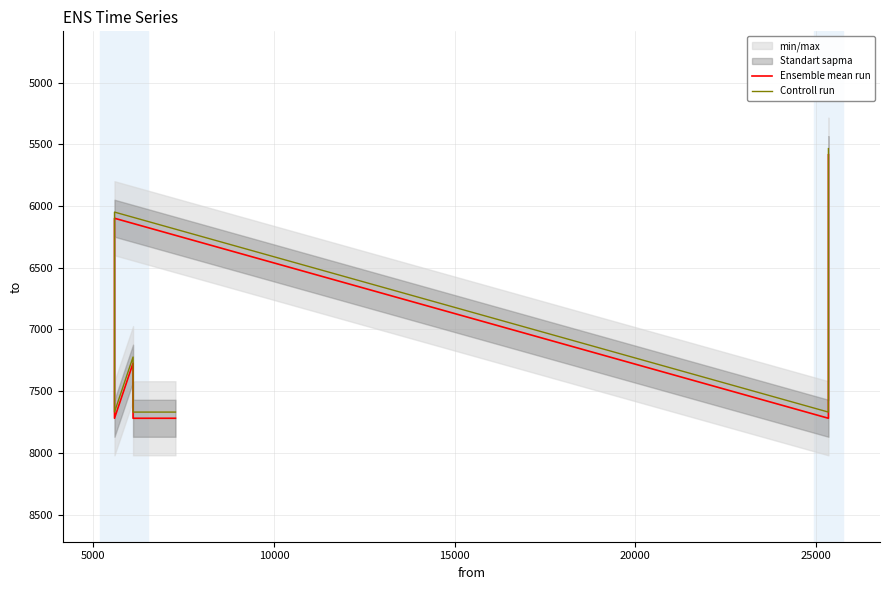

How many interior local valleys does the Ensemble mean run series have?

2